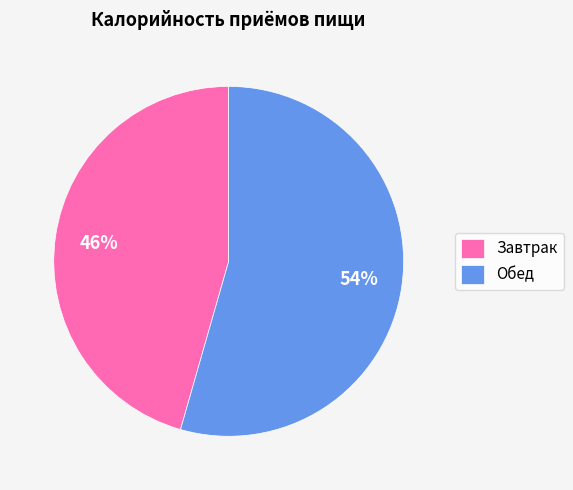

How many segments does this pie chart have?

2